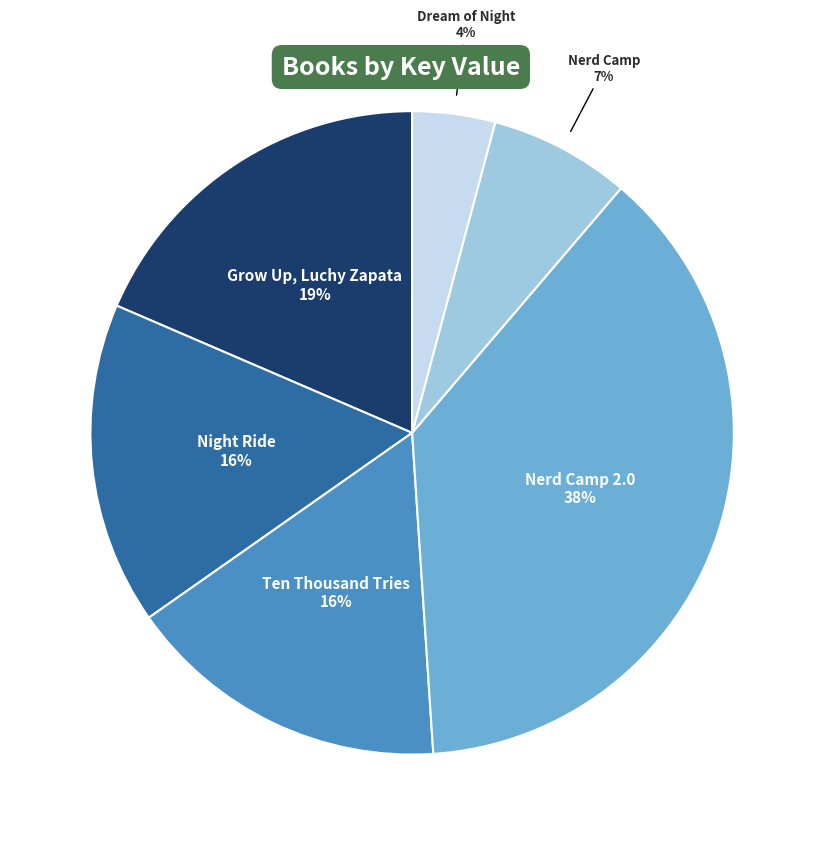

Does Nerd Camp represent more than half of the total?

No